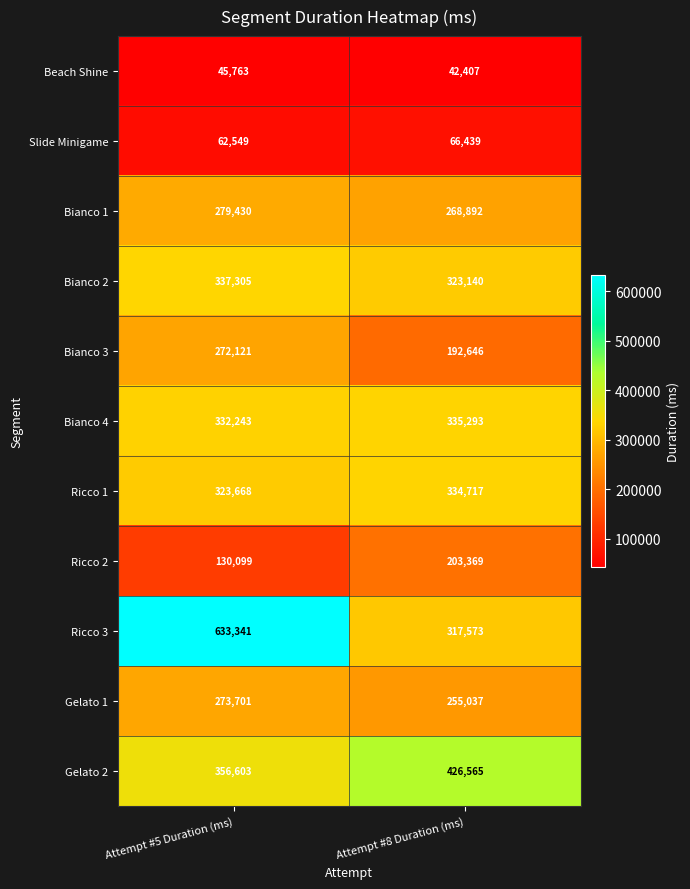

Is it true that Ricco 1 equals 546622 at Attempt #8 Duration (ms)?

False